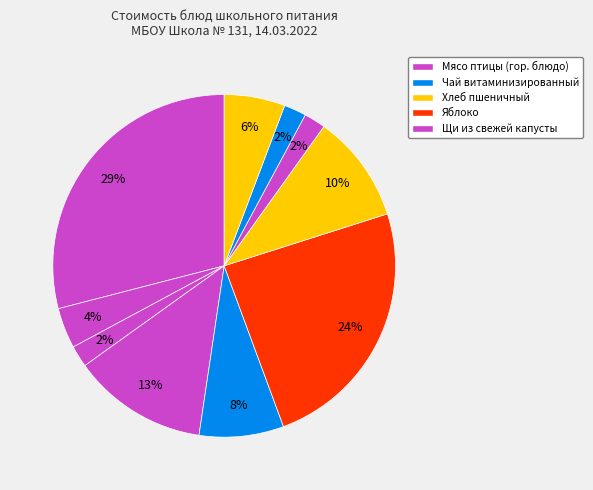

Count the number of slices in the pie.

10